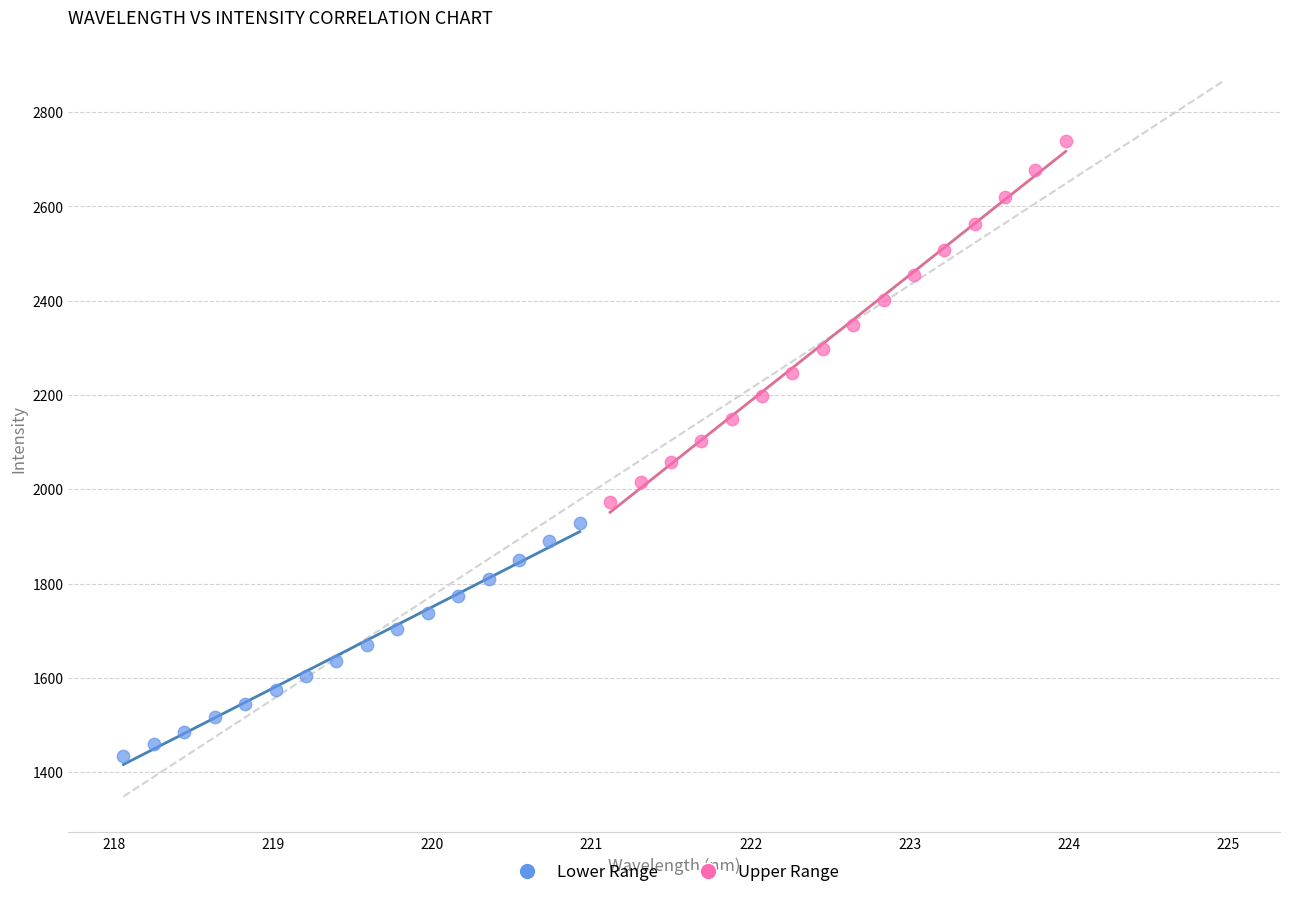

Which series contains the lowest Y value?

Lower Range